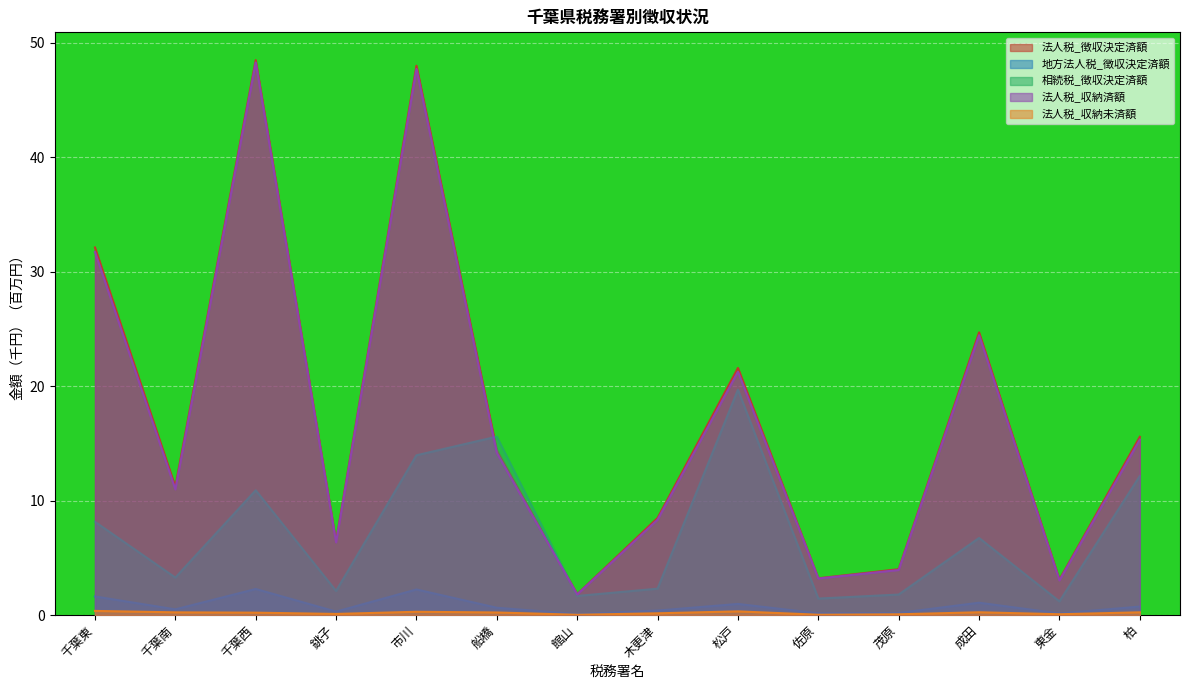

What is the total value across all series at 松戸?

63.8